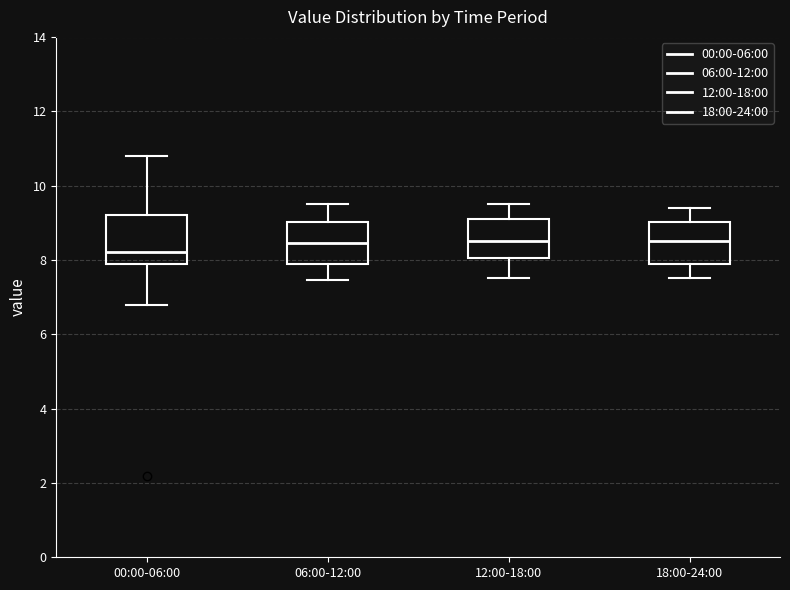

Reading left to right, transcribe this box plot: for each box, give where its median line is, the range the box spans, and where its two whiskers end, as read against the y-axis. The values are not printed on the chart, so give them approximately, as read against the axis.

00:00-06:00: median 8.2, box 8.0 to 9.2, whiskers 6.8 to 10.8
06:00-12:00: median 8.4, box 8.0 to 9.0, whiskers 7.4 to 9.6
12:00-18:00: median 8.6, box 8.0 to 9.2, whiskers 7.6 to 9.6
18:00-24:00: median 8.6, box 8.0 to 9.0, whiskers 7.6 to 9.4